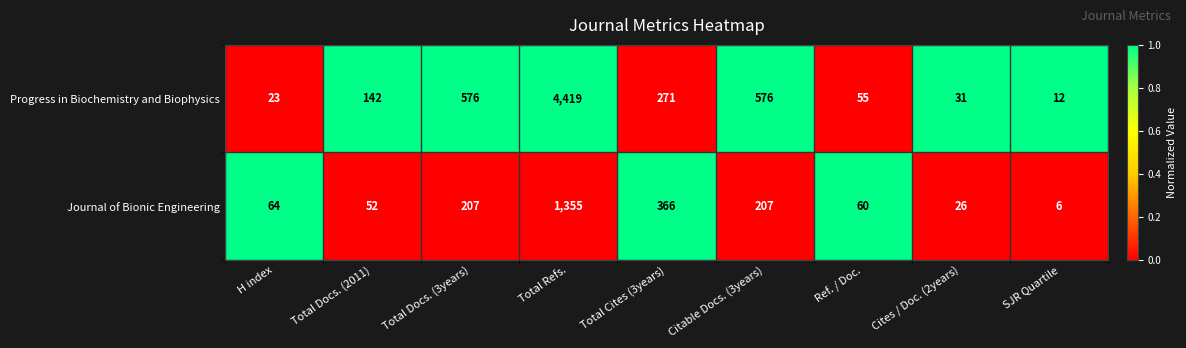

Reading right to left, extract all data points from this chart.

Progress in Biochemistry and Biophysics: SJR Quartile=12	Cites / Doc. (2years)=31	Ref. / Doc.=55	Citable Docs. (3years)=576	Total Cites (3years)=271	Total Refs.=4419	Total Docs. (3years)=576	Total Docs. (2011)=142	H index=23
Journal of Bionic Engineering: SJR Quartile=6	Cites / Doc. (2years)=26	Ref. / Doc.=60	Citable Docs. (3years)=207	Total Cites (3years)=366	Total Refs.=1355	Total Docs. (3years)=207	Total Docs. (2011)=52	H index=64